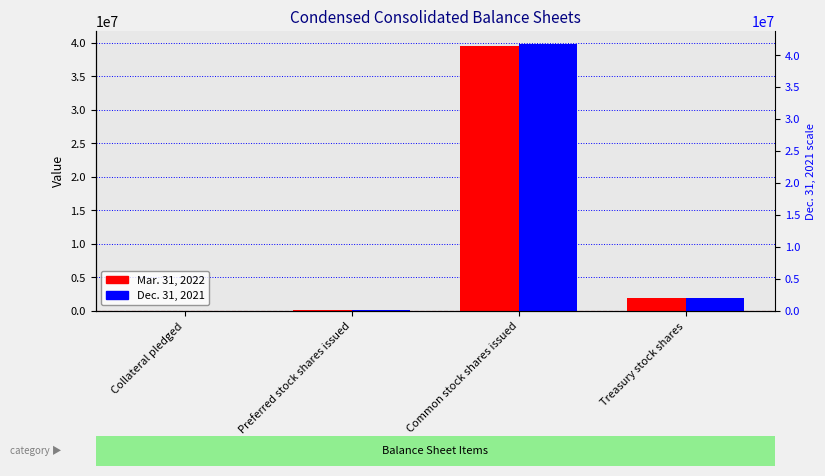

Reading right to left, what are all the values shown in this chart?

Mar. 31, 2022: Treasury stock shares=1980093	Common stock shares issued=39496569	Preferred stock shares issued=75000	Collateral pledged=135
Dec. 31, 2021: Treasury stock shares=1980093	Common stock shares issued=39799615	Preferred stock shares issued=75000	Collateral pledged=14595